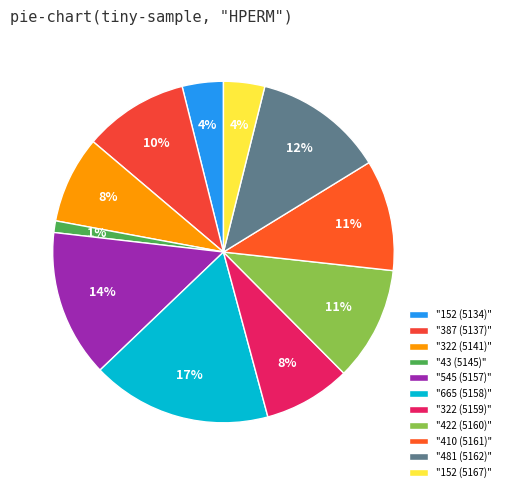

How many segments does this pie chart have?

11